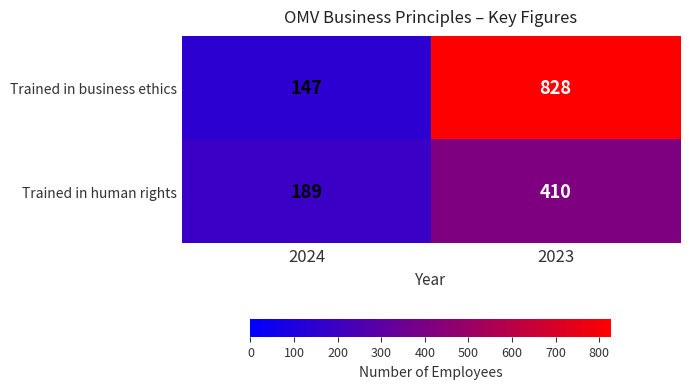

Reading left to right, what are all the values shown in this chart?

Trained in business ethics: 2024=147	2023=828
Trained in human rights: 2024=189	2023=410